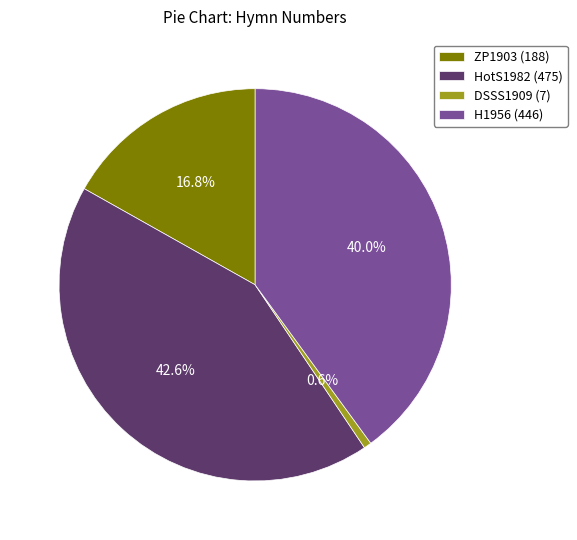

What is the ratio of the value at H1956 (446) to the value at DSSS1909 (7)?

63.7